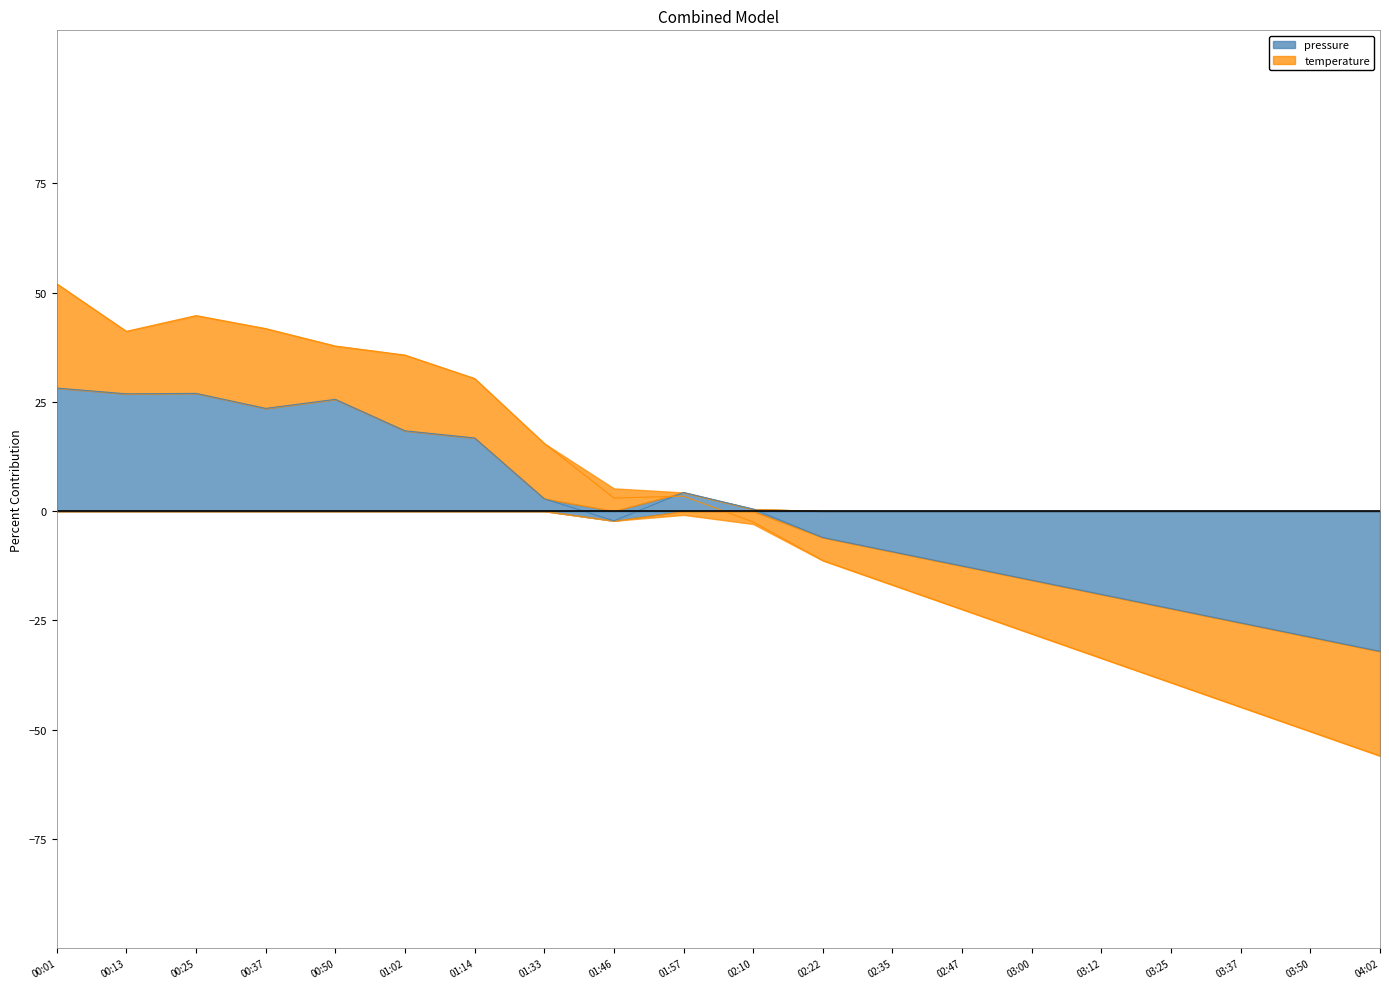

What is the difference between the second highest and second lowest values in the temperature series?

95.2